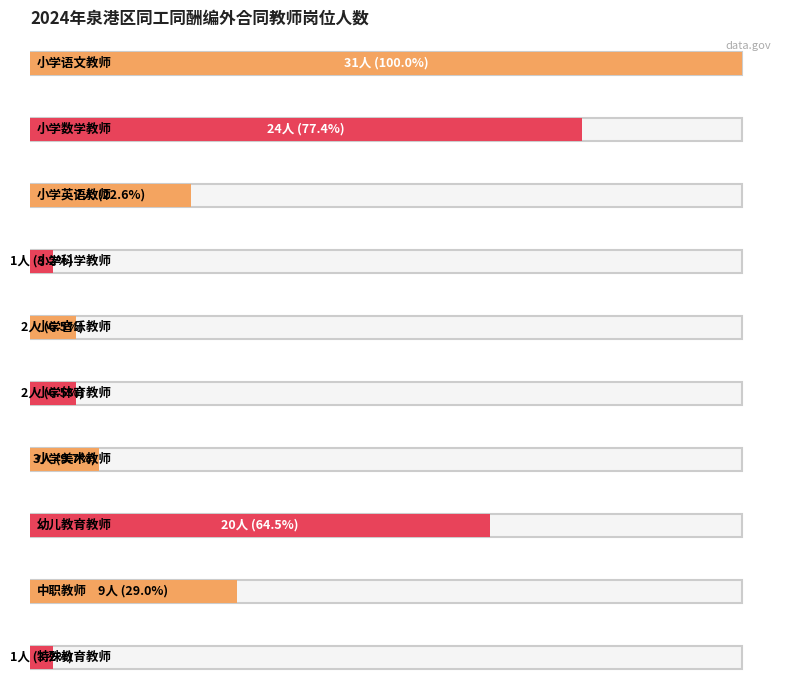

How many data points are above 7?

4